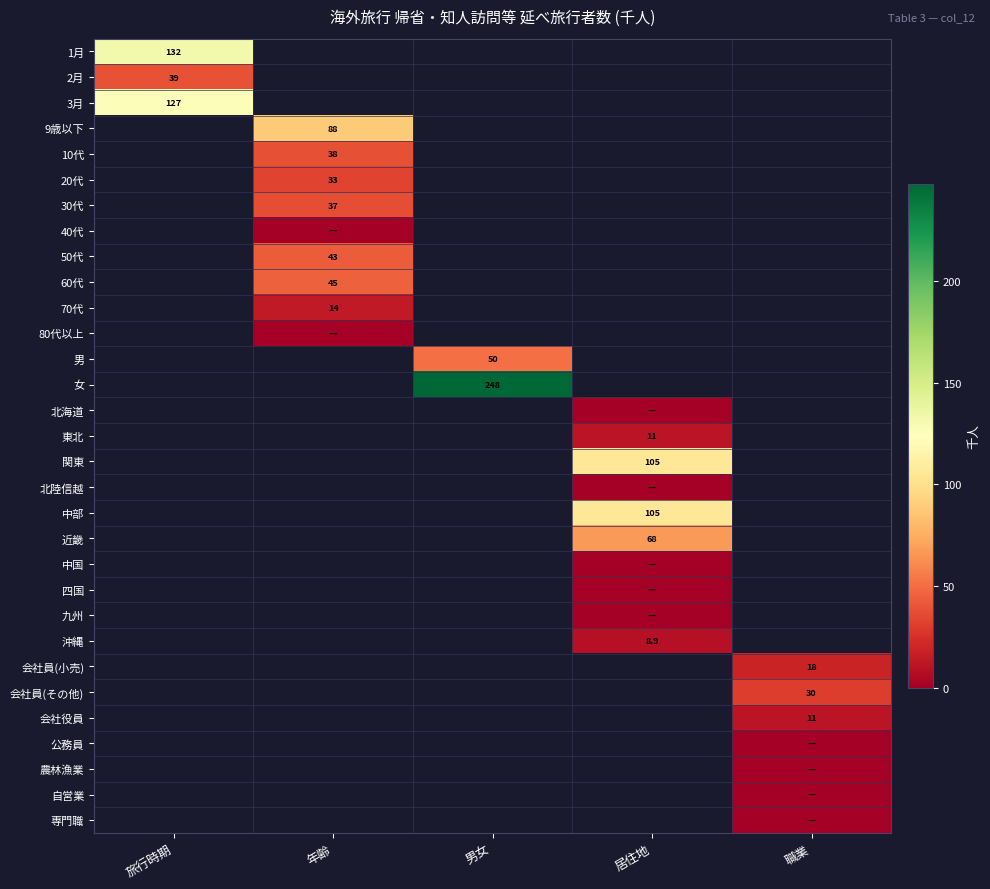

Which category has the highest value across all series?

男女